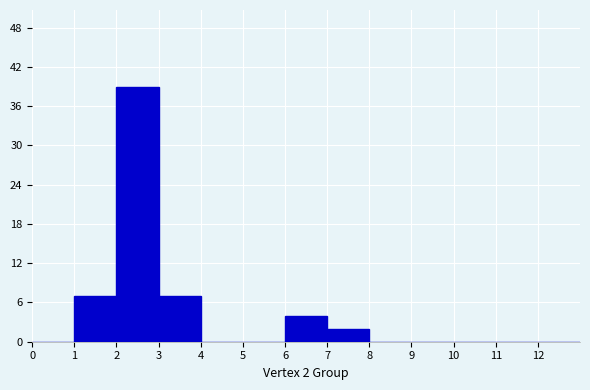

Over which range of the x-axis is the bar tallest?

2 to 3